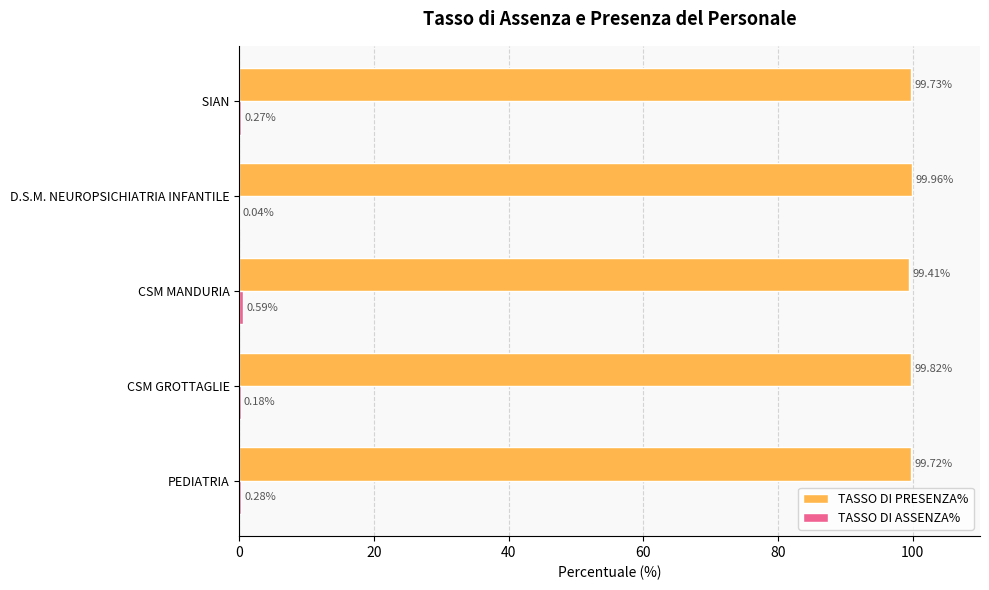

Which series has the largest total across all categories?

TASSO DI PRESENZA%